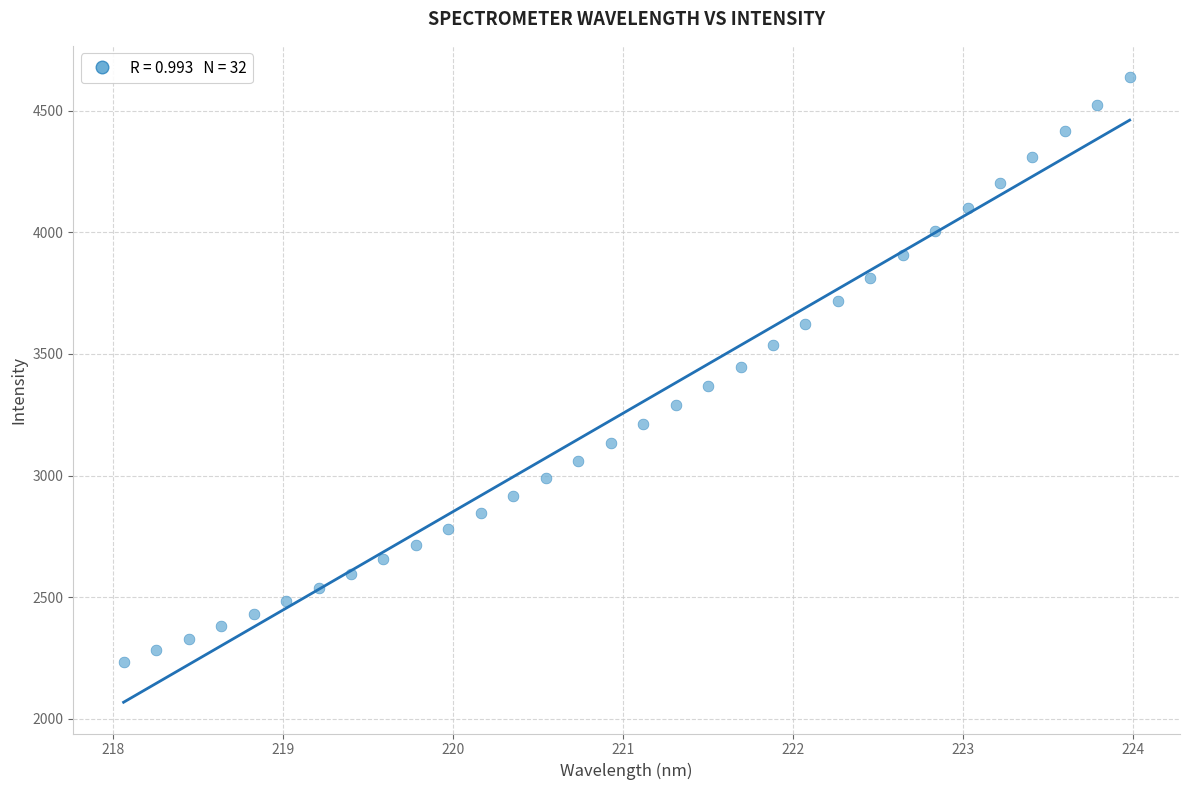

What is the range of X values (max minus min)?

5.9